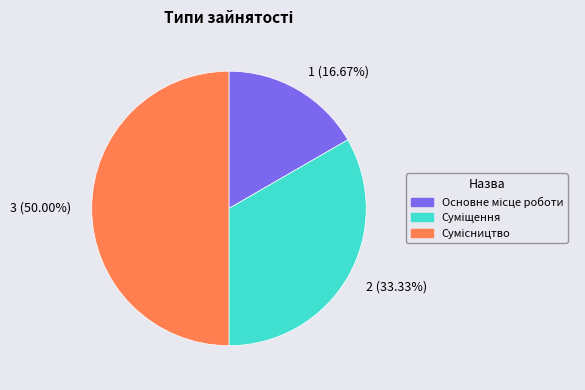

How many segments does this pie chart have?

3